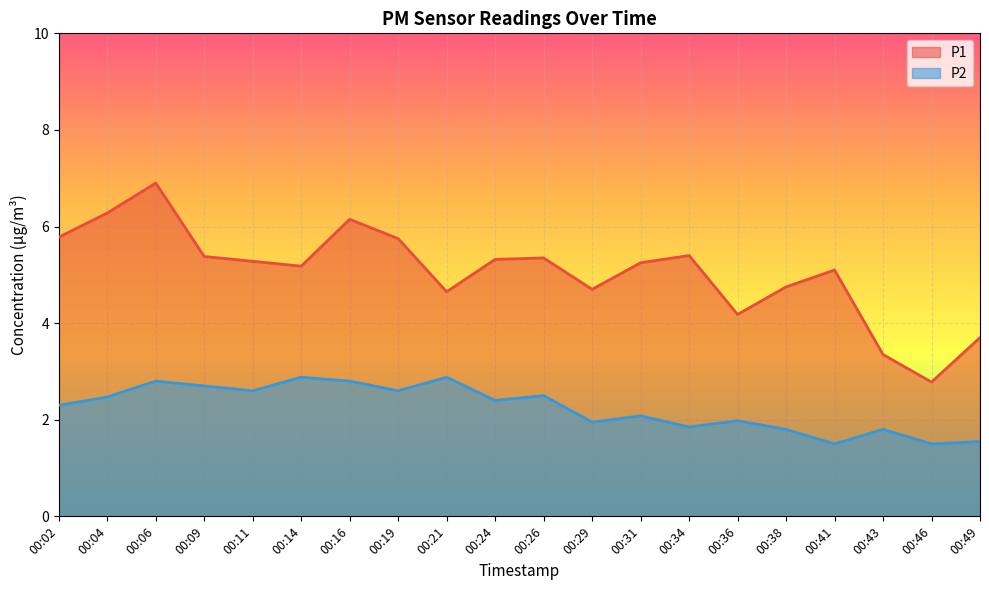

Which series has the largest total across all categories?

P1